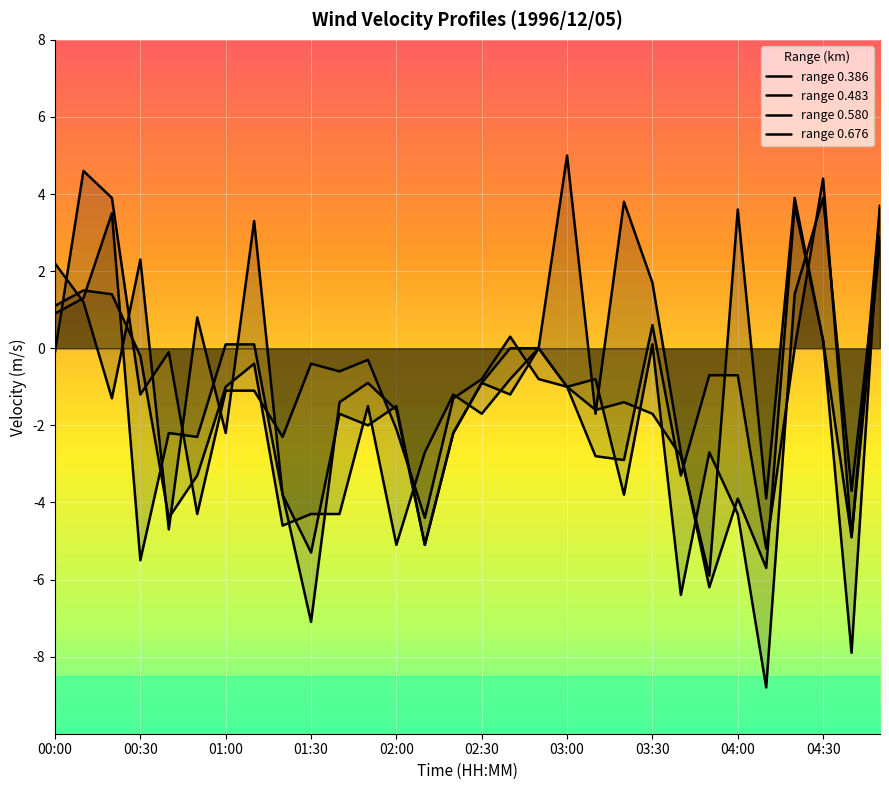

The range 0.483 series shows 3.7 at 29. True or false?

True